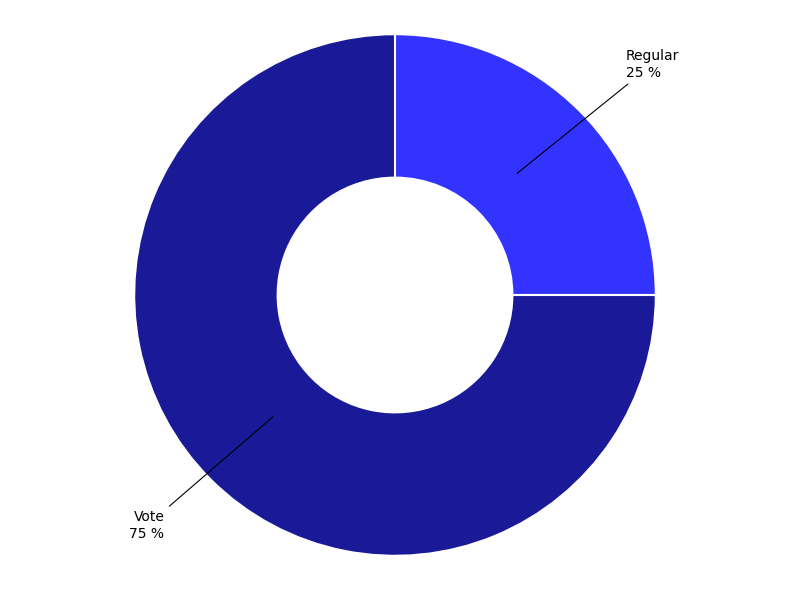

To the nearest percent, what is the average slice percentage?

50%